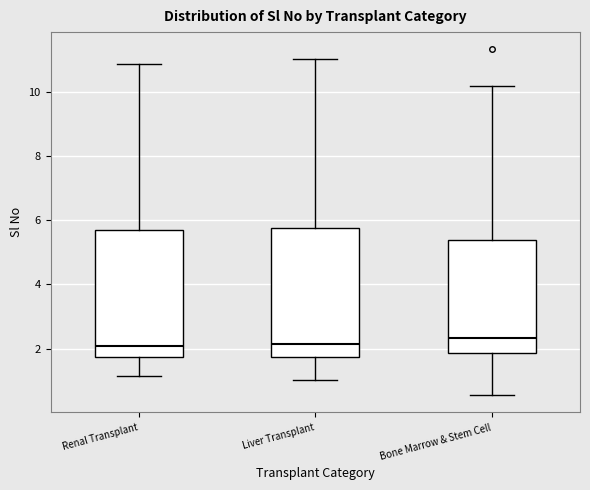

Reading left to right, transcribe this box plot: for each box, give where its median line is, the range the box spans, and where its two whiskers end, as read against the y-axis. The values are not printed on the chart, so give them approximately, as read against the axis.

Renal Transplant: median 2.0, box 1.8 to 5.6, whiskers 1.2 to 10.8
Liver Transplant: median 2.2, box 1.8 to 5.8, whiskers 1.0 to 11.0
Bone Marrow & Stem Cell: median 2.4, box 1.8 to 5.4, whiskers 0.6 to 10.2